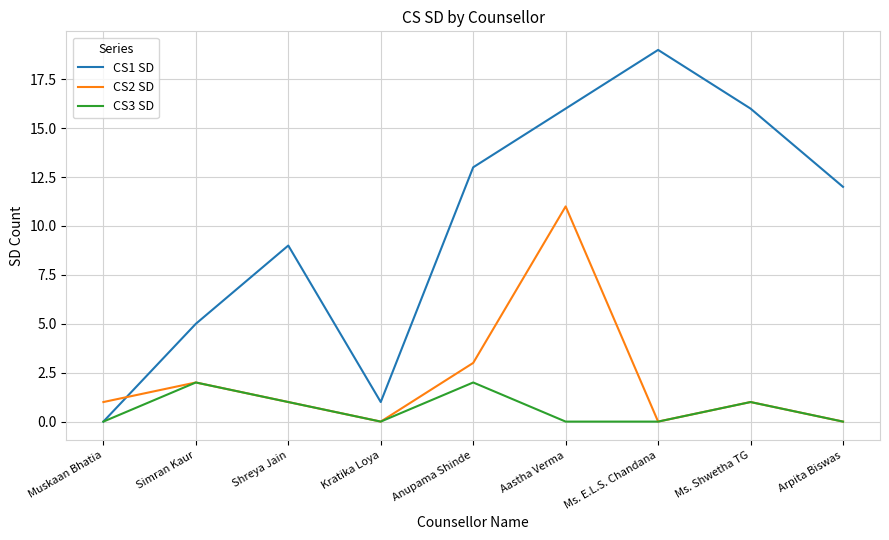

Which series changed the most between Shreya Jain and Ms. Shwetha TG?

CS1 SD